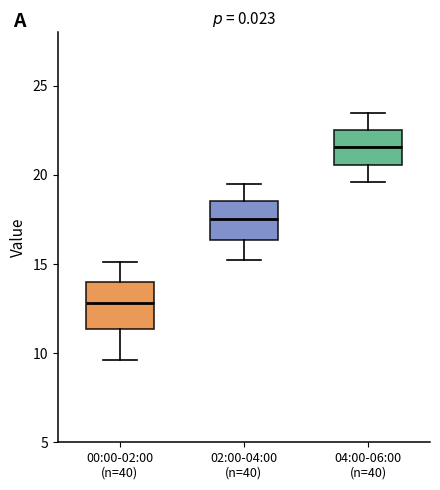

Where does the median line of the box for 02:00-04:00 (n=40) sit on the y-axis? The values are not printed on the chart, so give them approximately, as read against the axis.

17.5